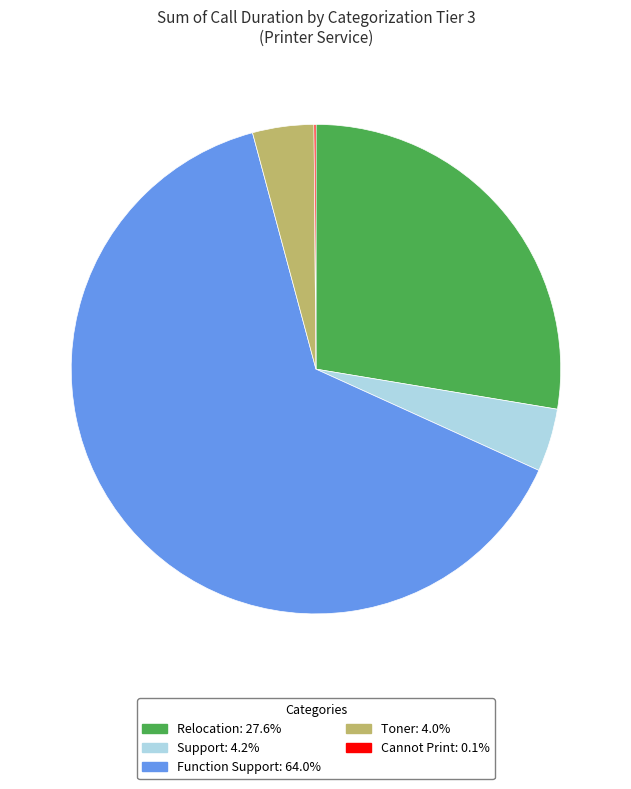

Is there any slice that represents more than half of the pie?

Yes